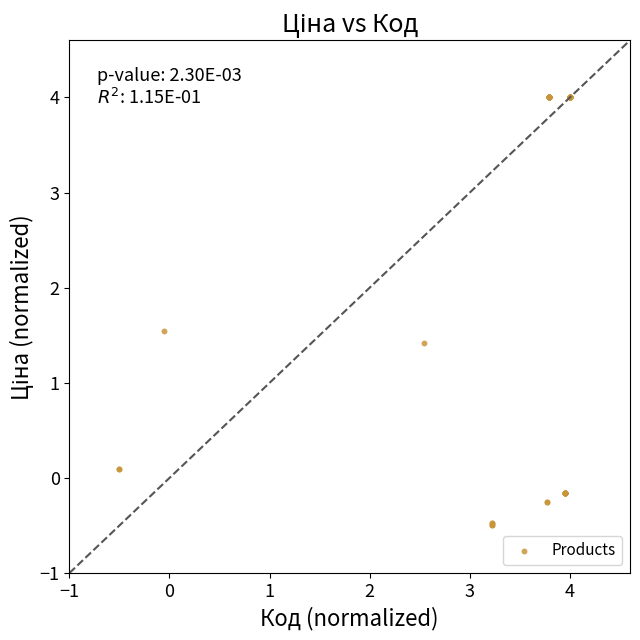

What Y value in the scatter plot is closest to 1?

1.4